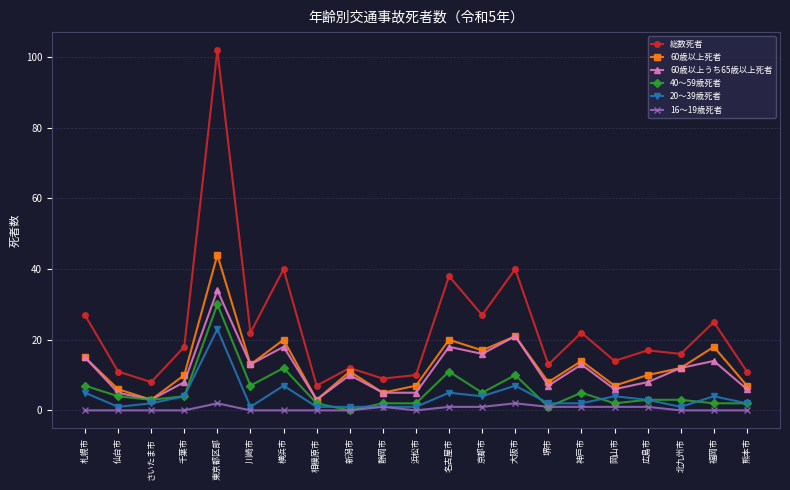

Is the value of 60歳以上死者 at 岡山市 greater than the value of 16〜19歳死者 at さいたま市?

Yes